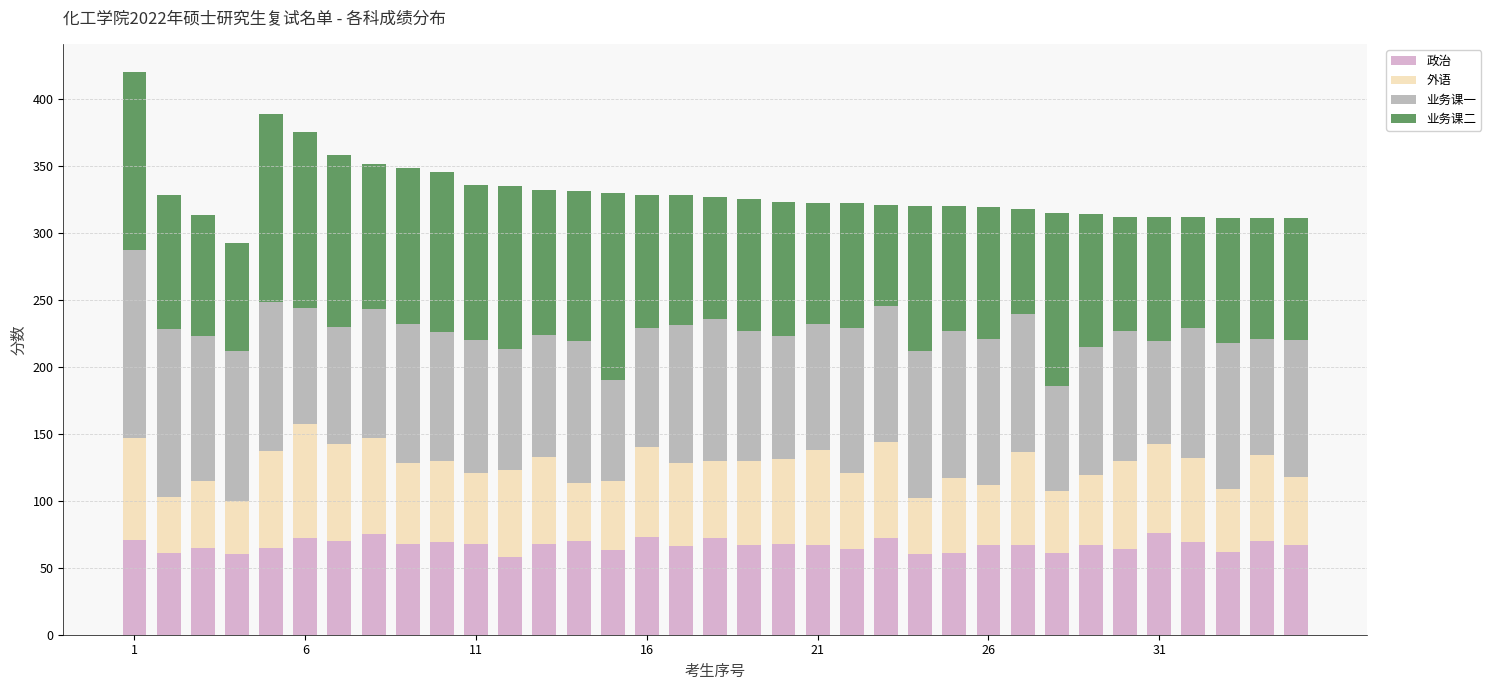

What is the maximum value for 政治?

76